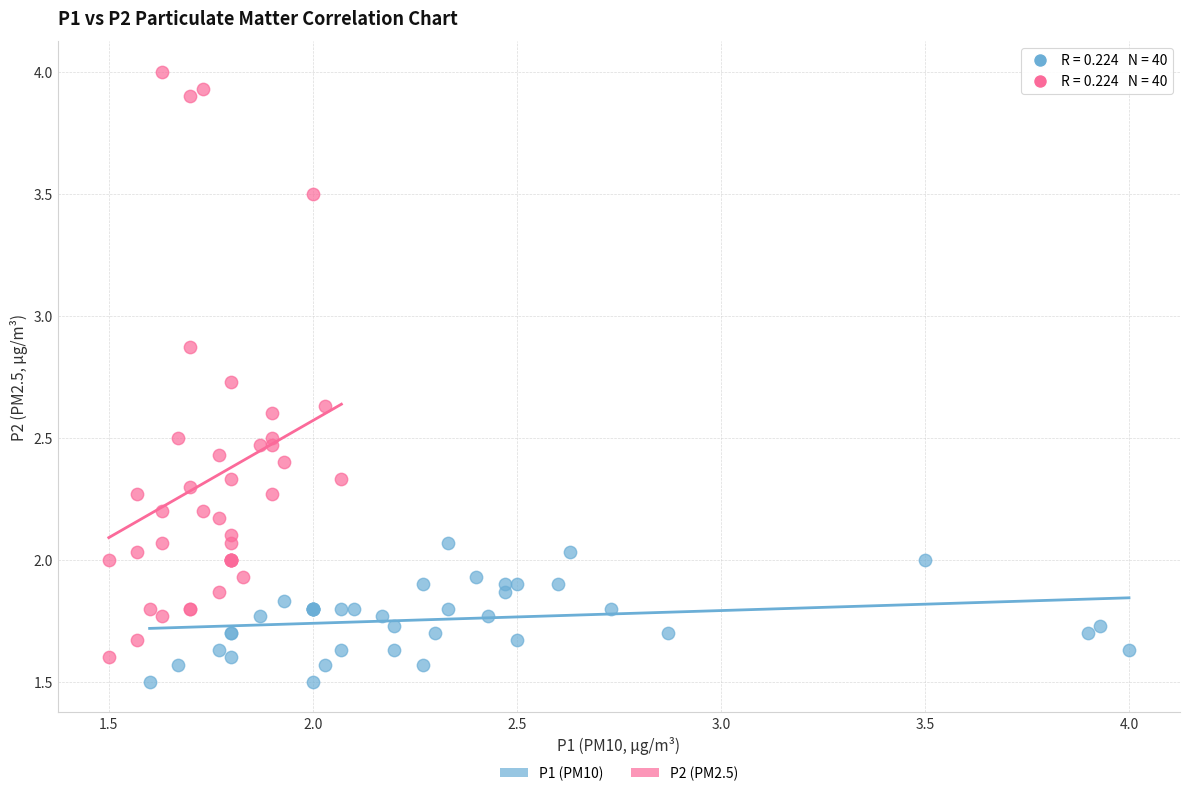

Which series has the largest Y range (max minus min)?

P2 (PM2.5)